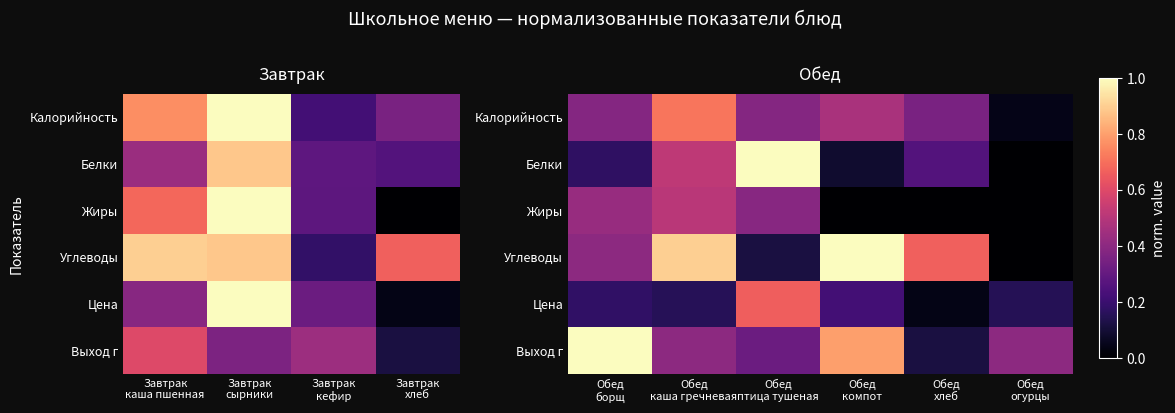

Count the Выход г values in the range 0 to 1.

6